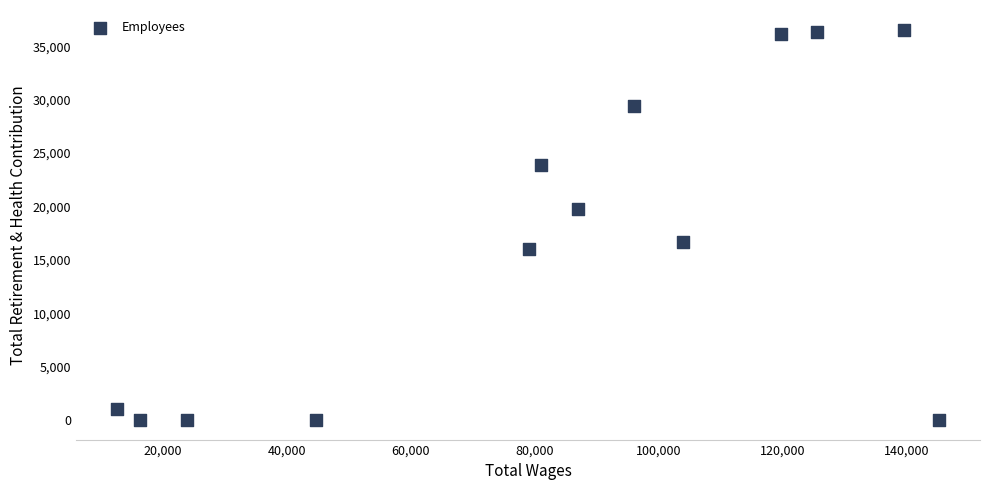

What is the range of X values (max minus min)?

132601